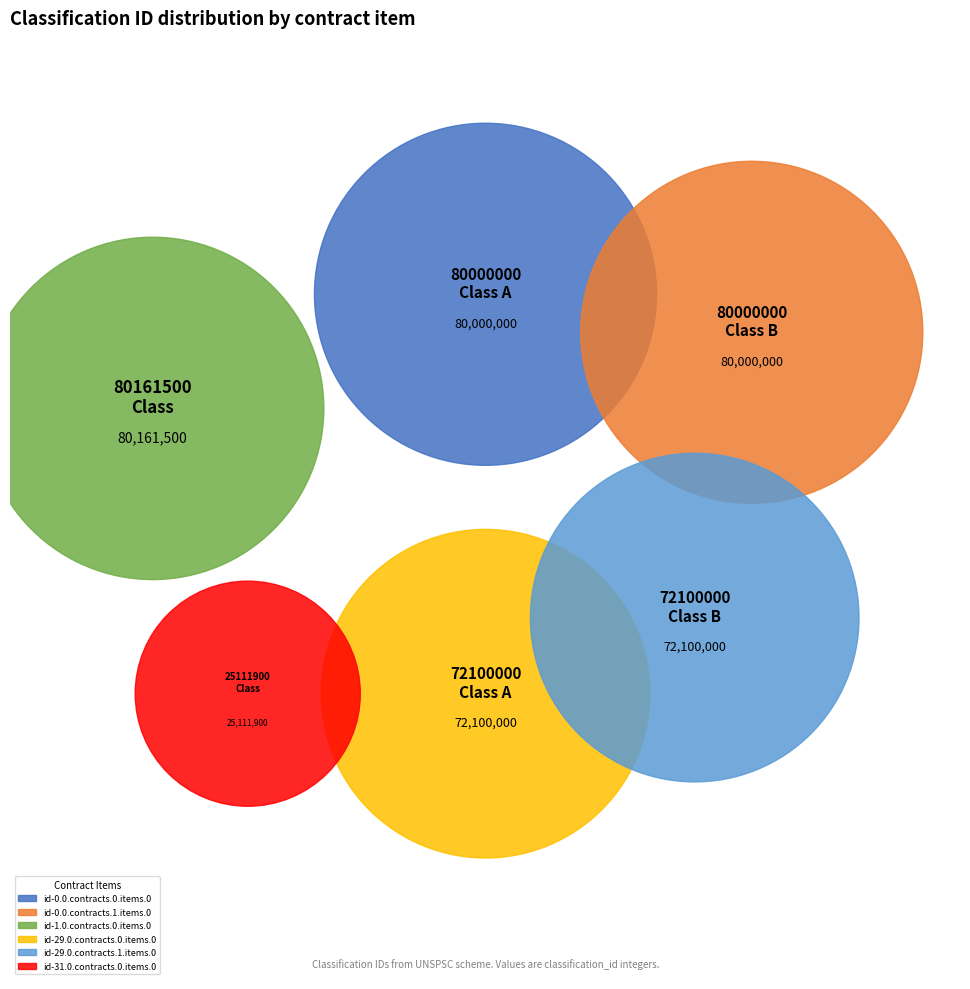

Which has a higher value, id-1.0.contracts.0.items.0 or id-29.0.contracts.0.items.0?

id-1.0.contracts.0.items.0